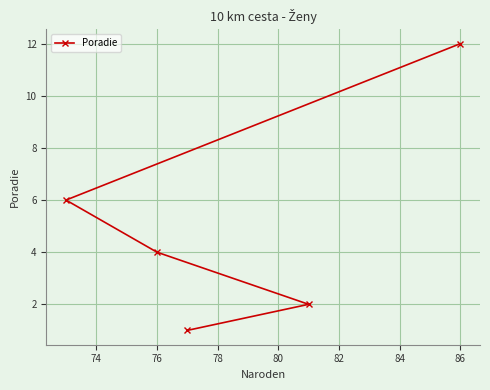

At which category does the chart reach its peak across all series?

86